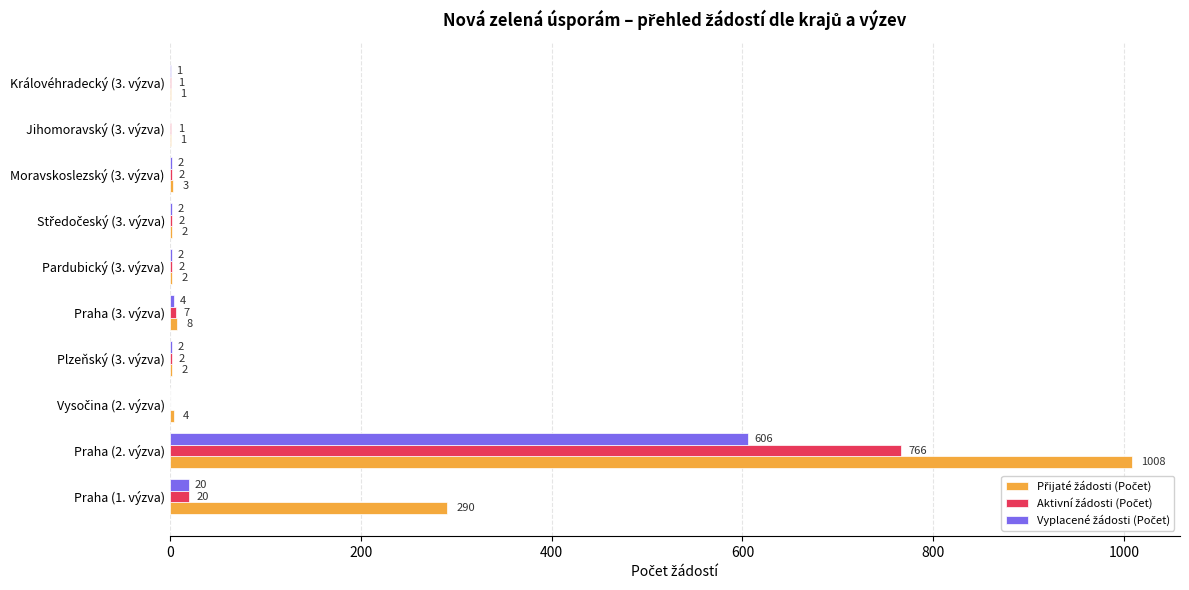

At which category is the sum across all series the highest?

Praha (2. výzva)